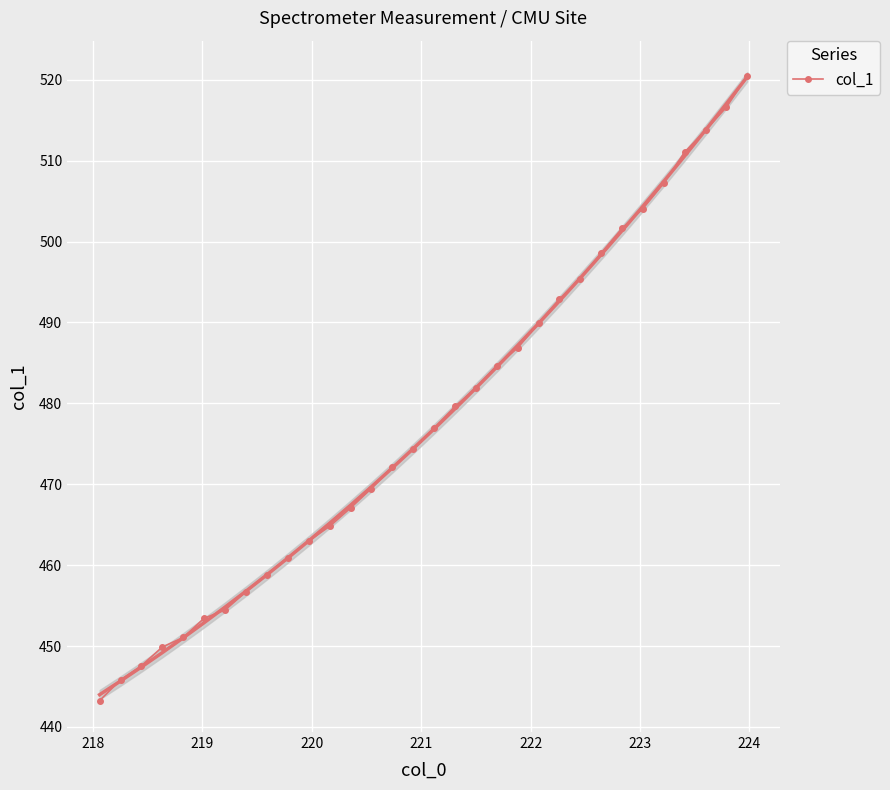

What is the highest value of the col_1 series?

520.5